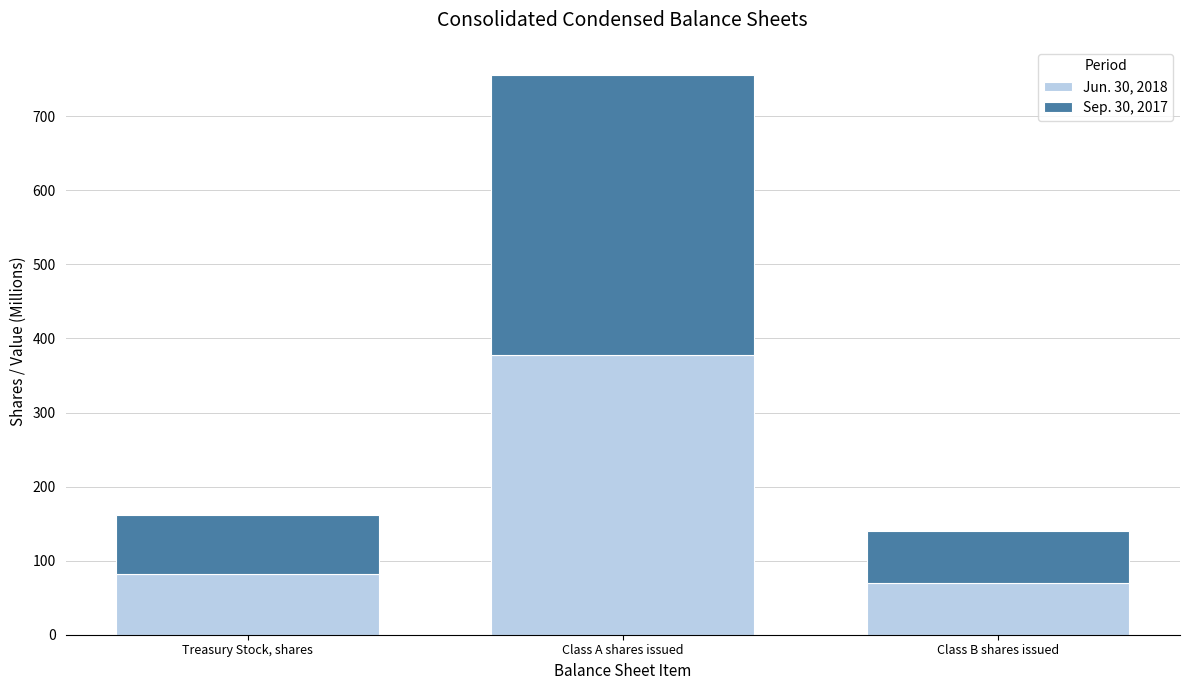

What is the total value across all series at Class A shares issued?

756